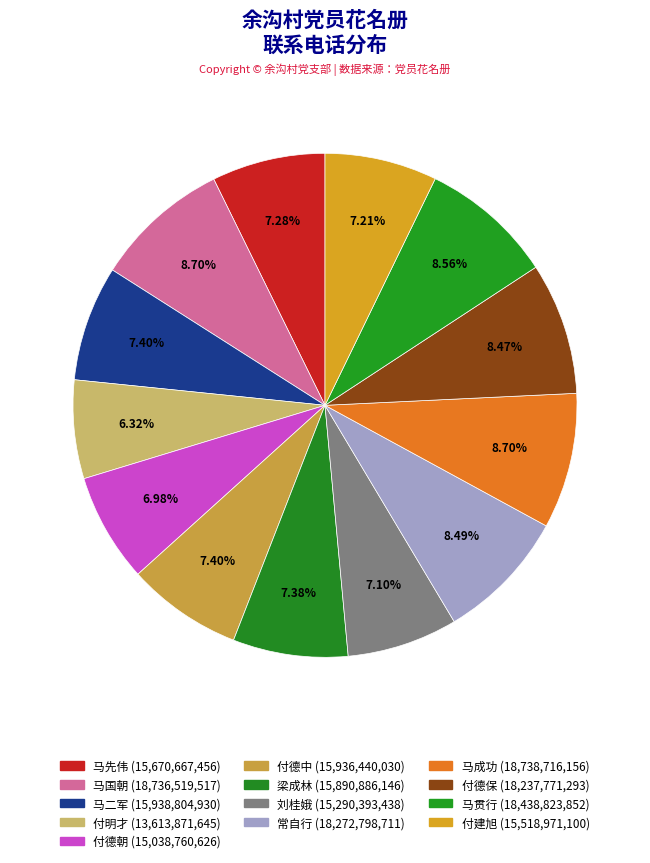

How many slices are in this pie chart?

13